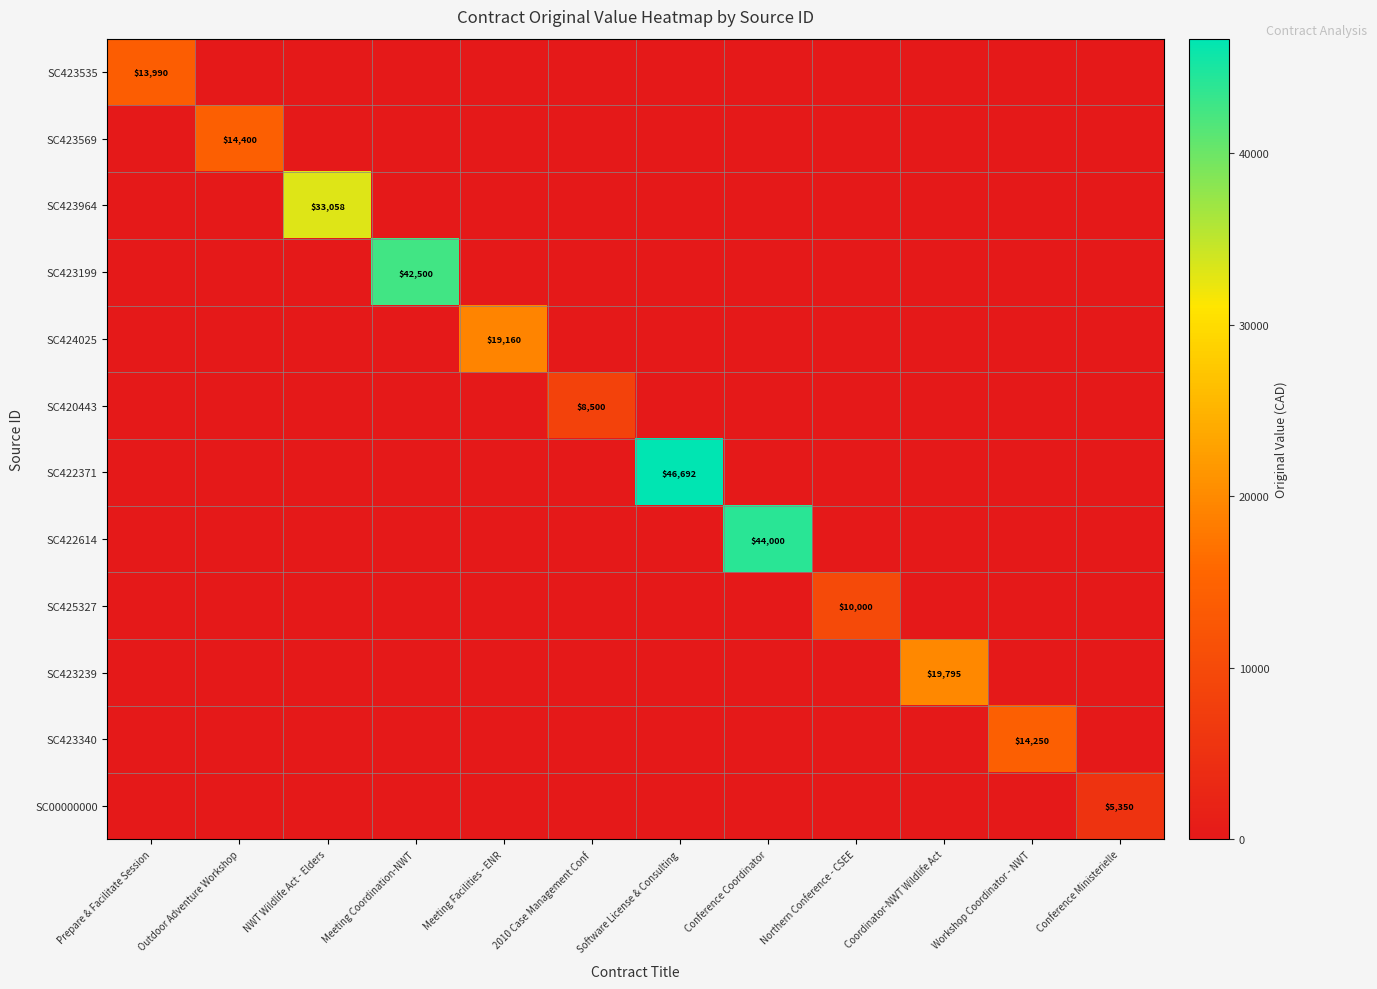

Is it true that SC423340 equals 14250 at Workshop Coordinator - NWT?

True